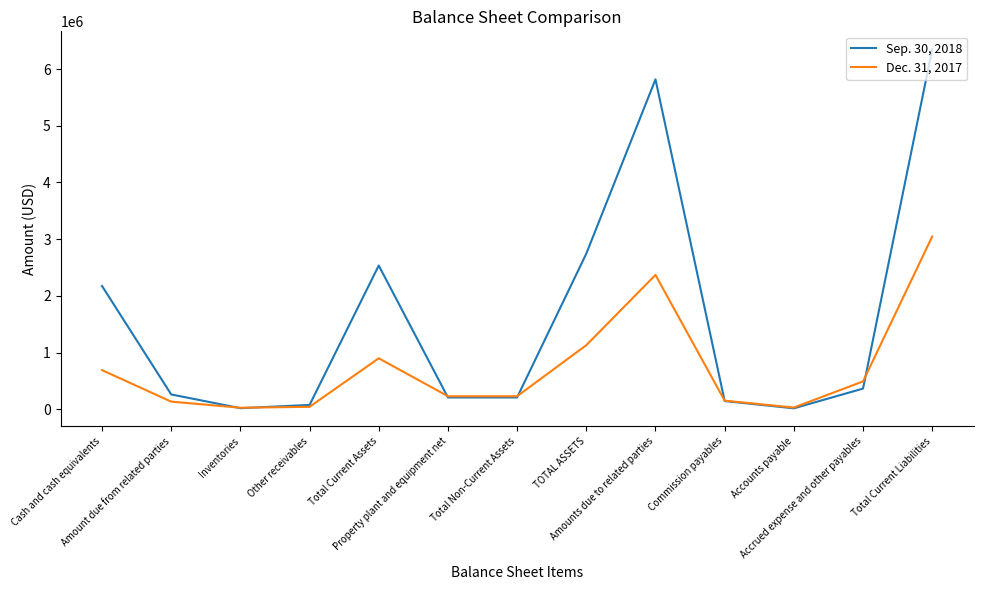

List the series in order of their peak value, lowest first.

Dec. 31, 2017, Sep. 30, 2018